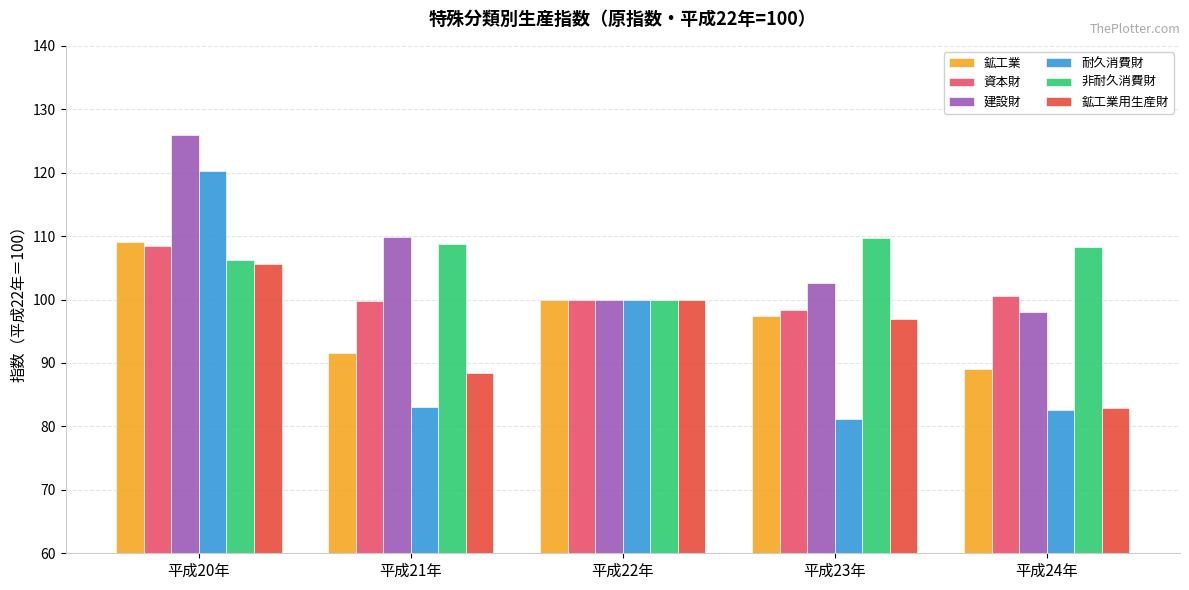

What is the minimum value shown in the chart?

81.1